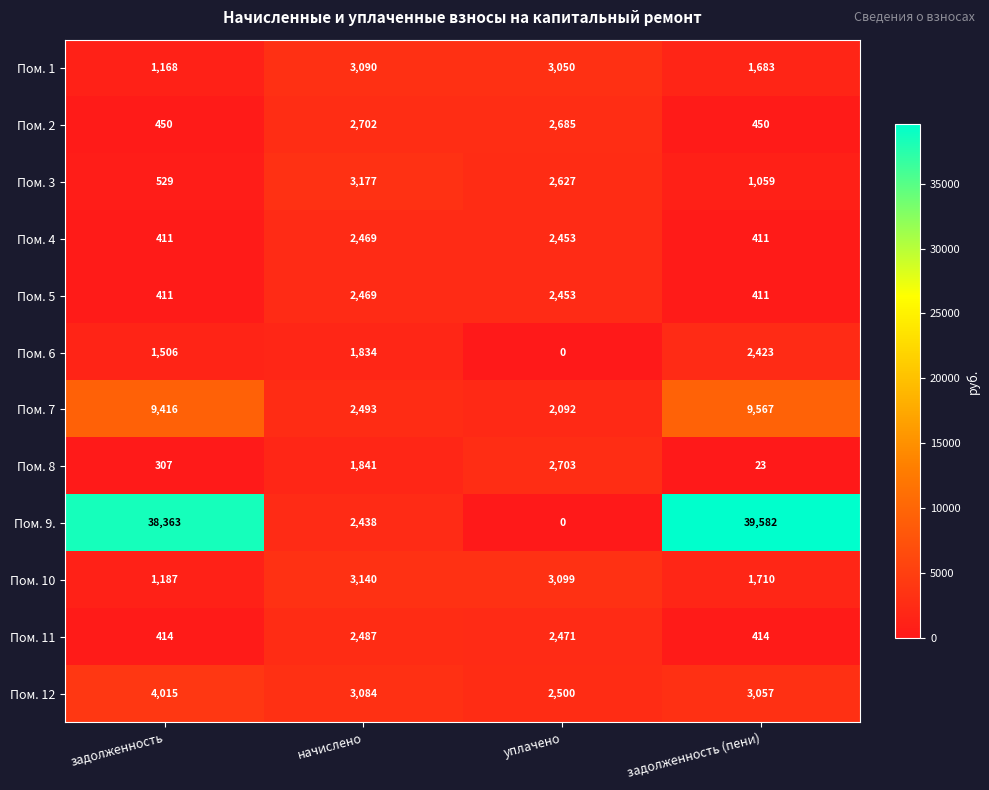

What is the difference between the maximum and minimum values in the Пом. 10 series?

1953